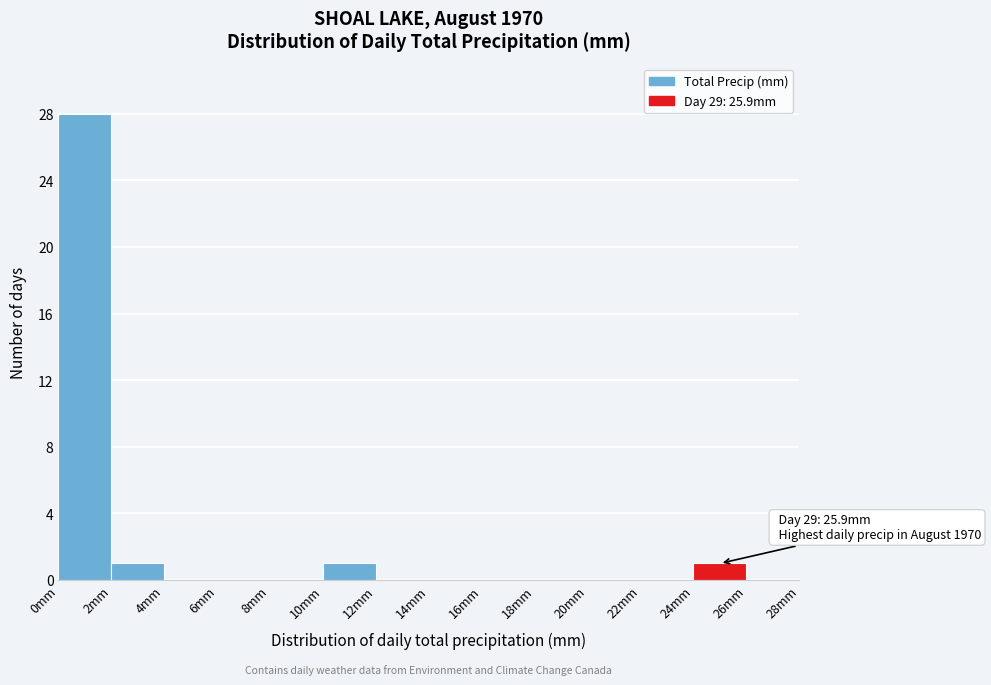

Which range on the x-axis has the tallest bar?

0 to 2